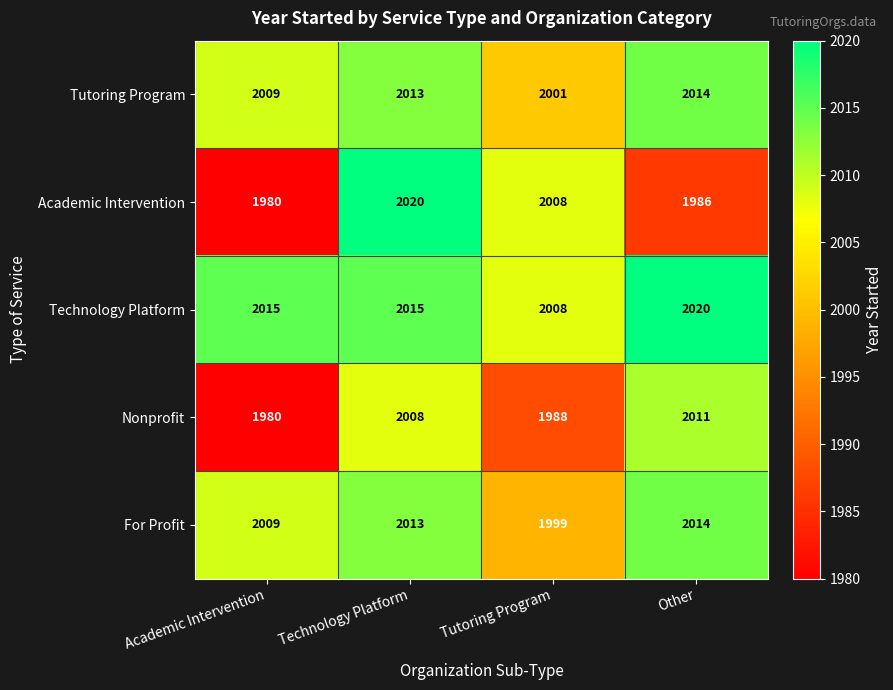

True or false: Technology Platform has a value of 2008 at Tutoring Program.

True